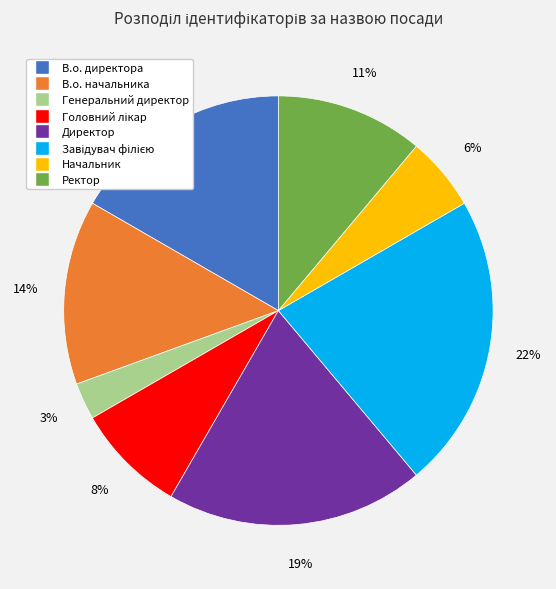

Which has a higher value, Генеральний директор or Ректор?

Ректор